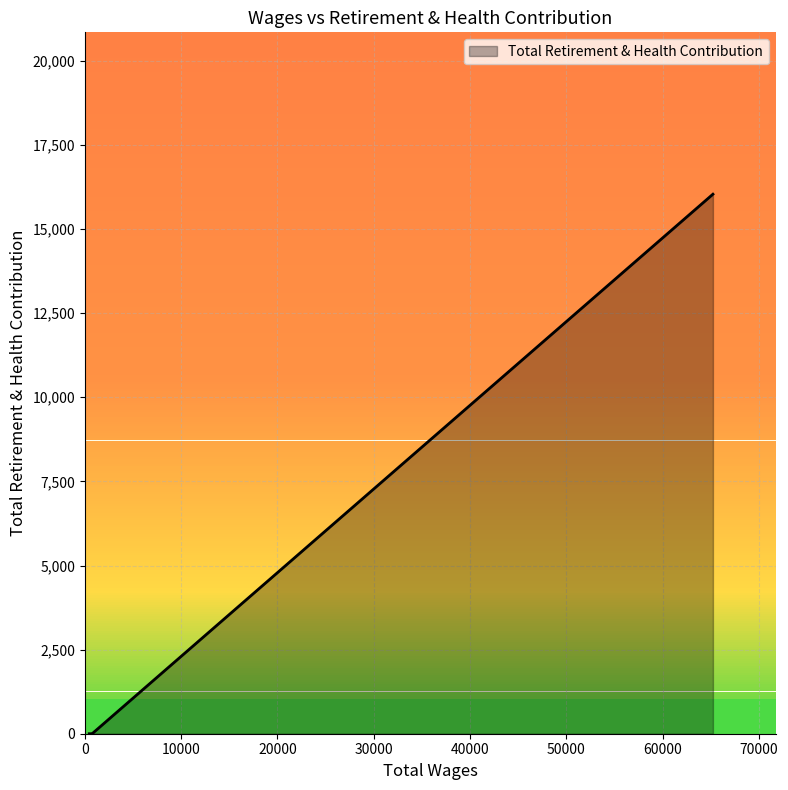

What is the label of the 3rd point from the left?

600.0